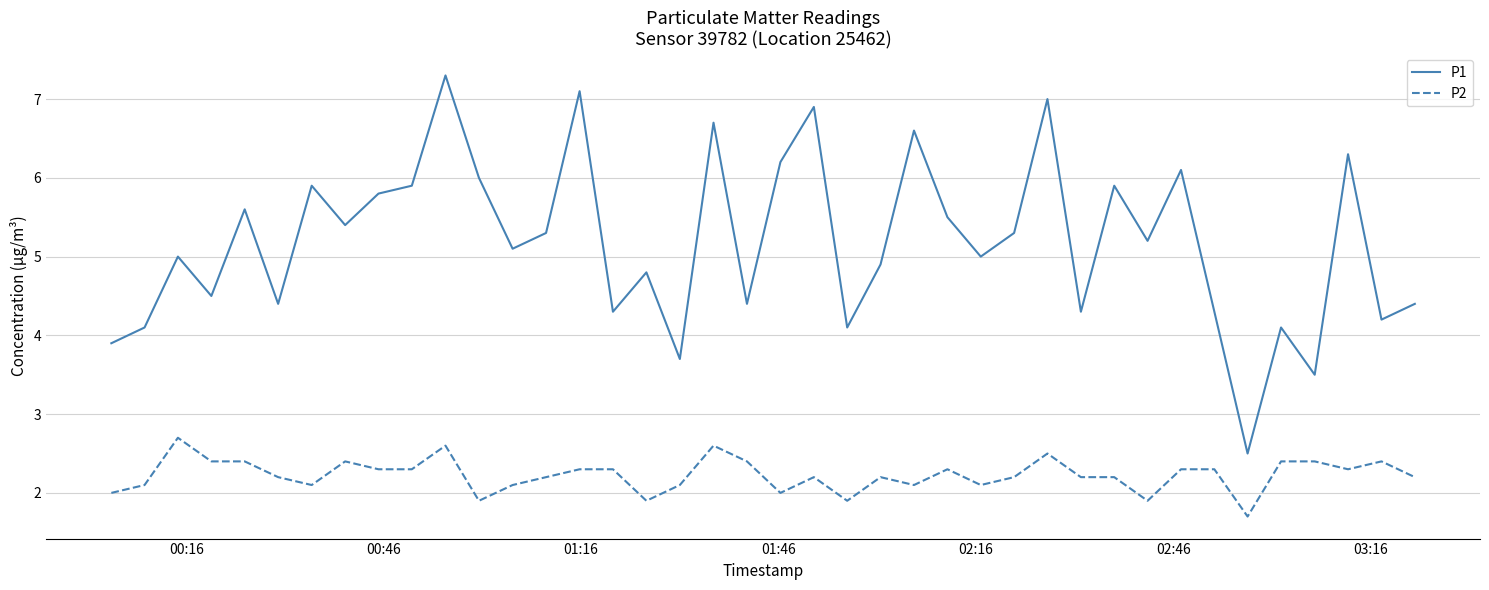

How many categories are shown in the chart?

40